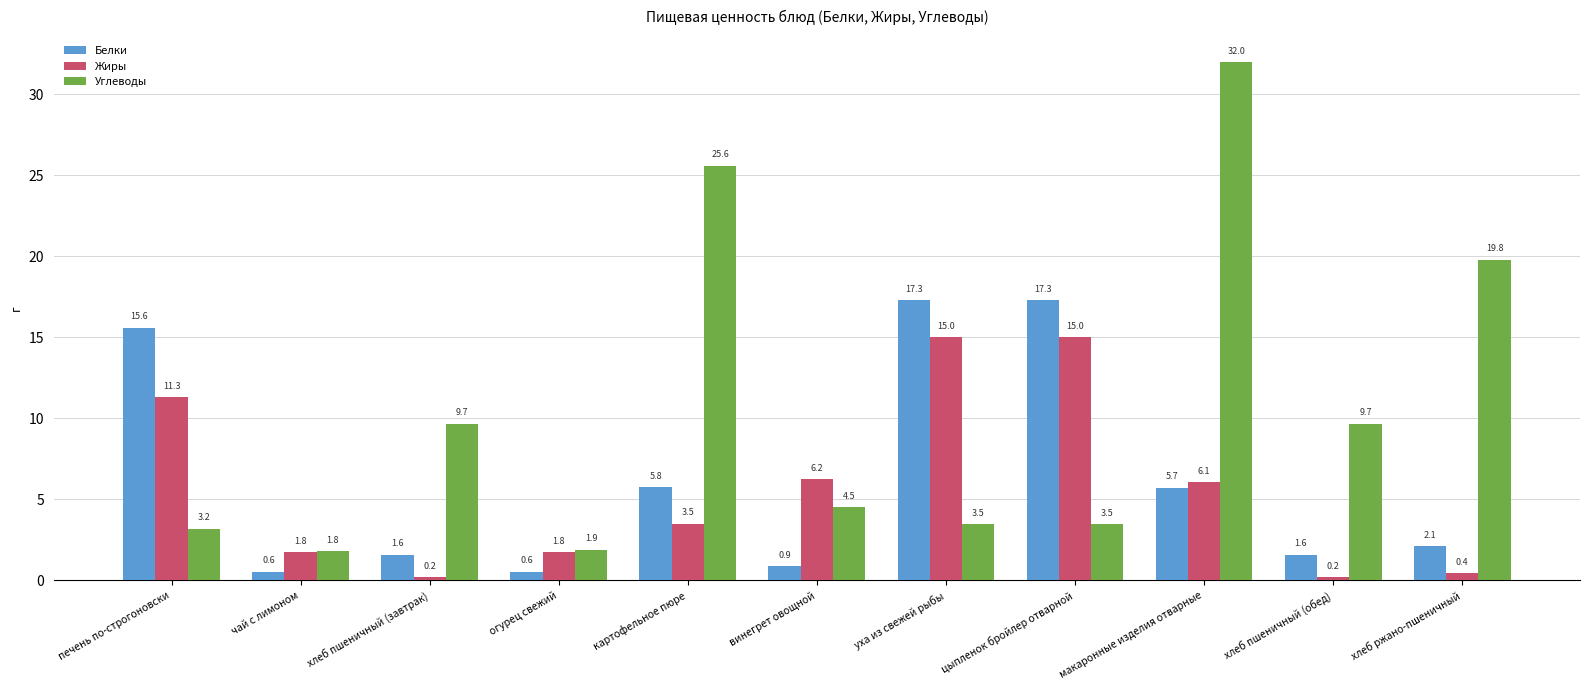

What are all the series names shown in the legend?

Белки, Жиры, Углеводы